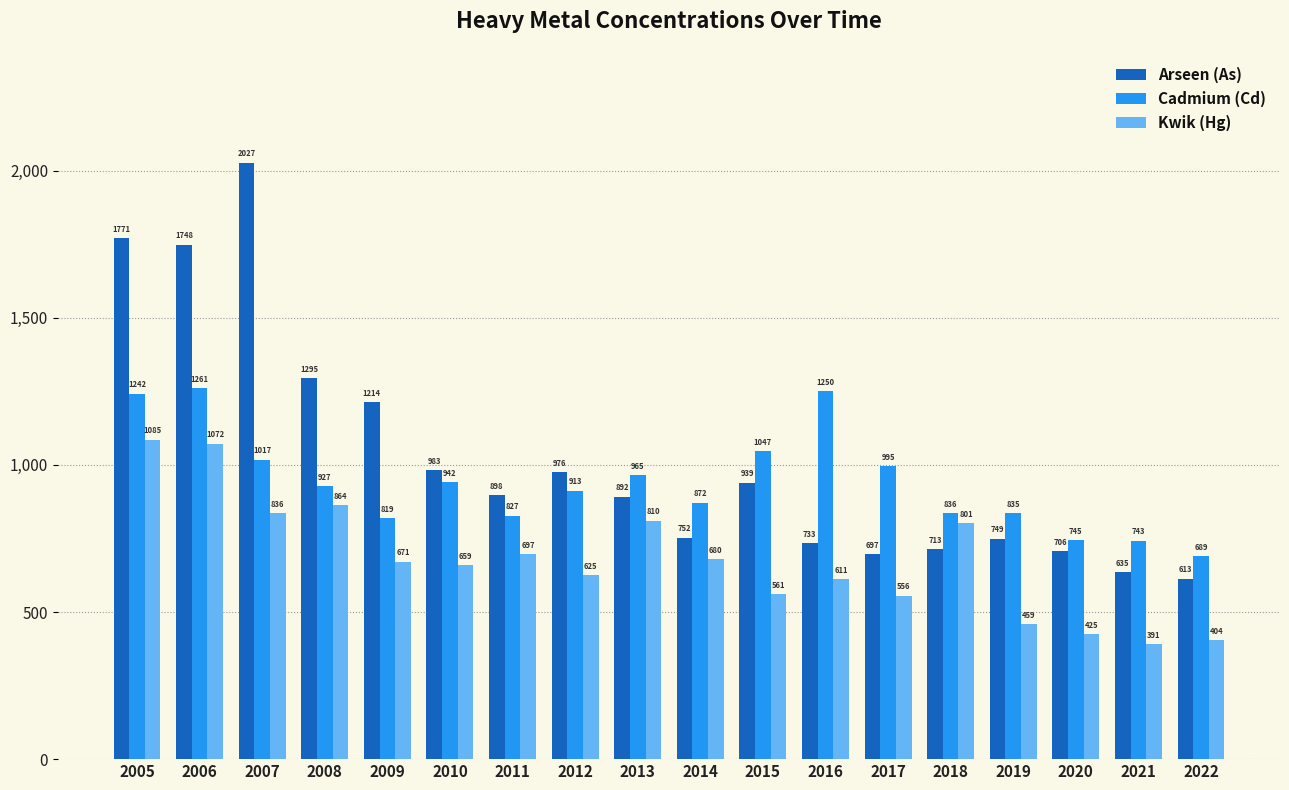

How many series are shown in this chart?

3